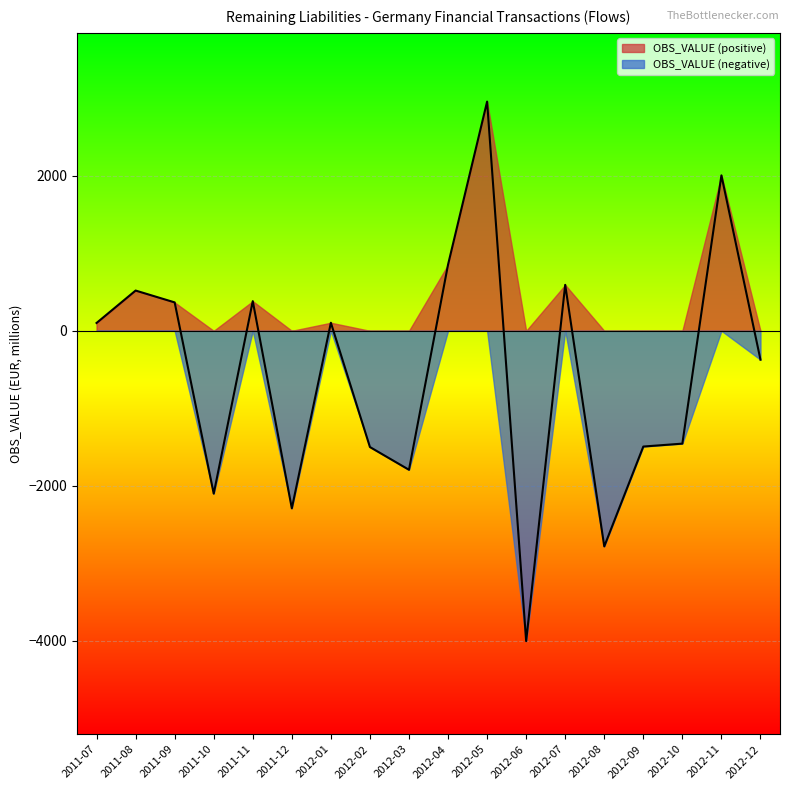

True or false: the data shows 990.8 at 2012-07.

False